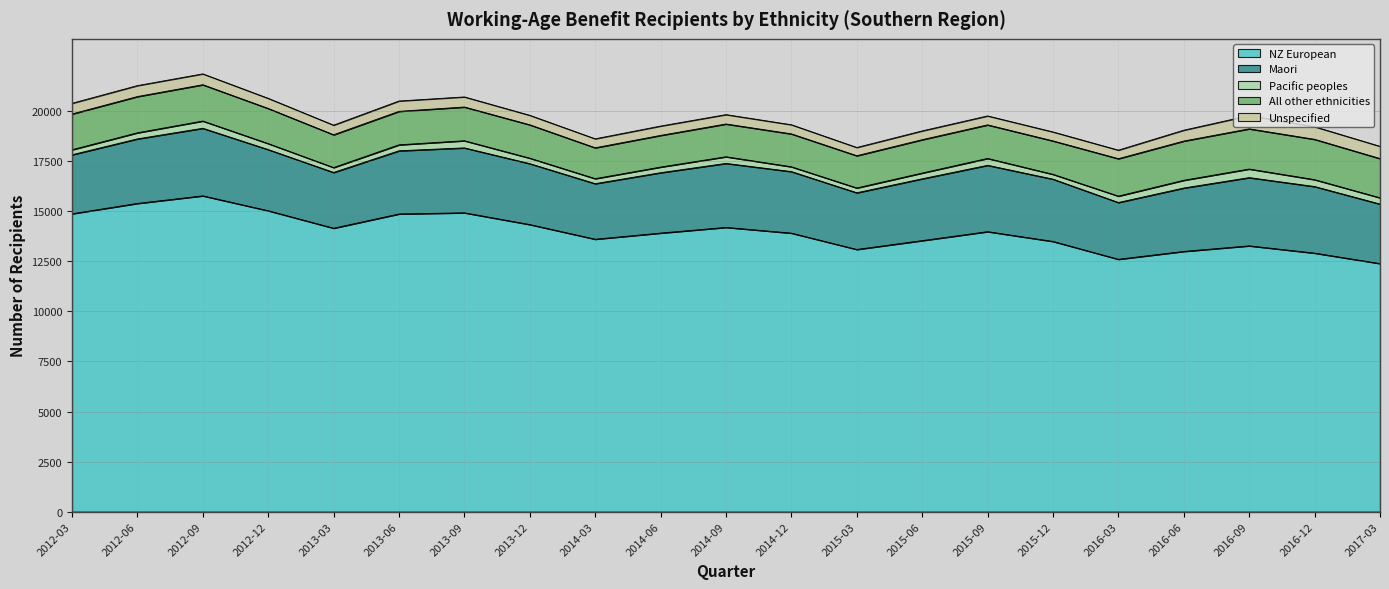

What is the sum of all Pacific peoples values?

6394